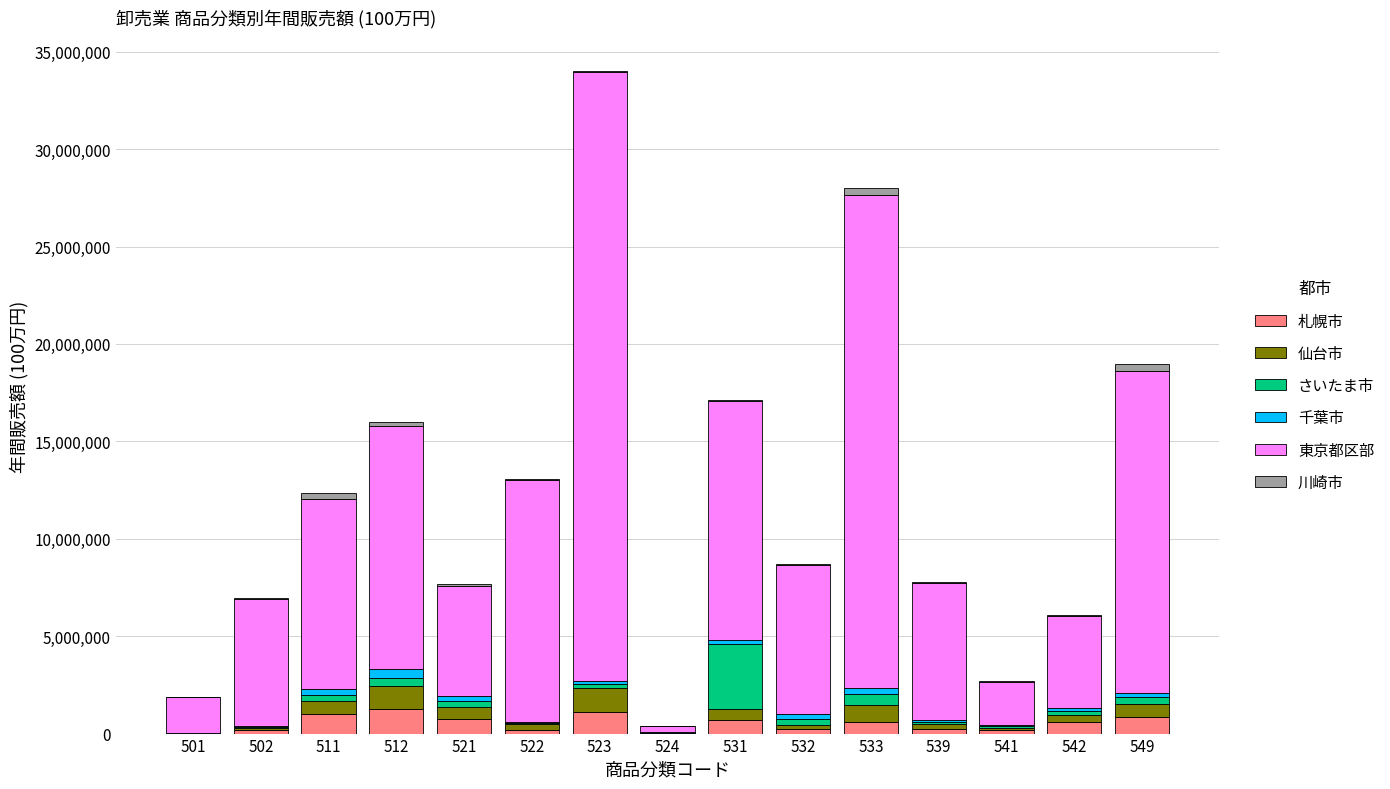

At which category is the sum across all series the highest?

523